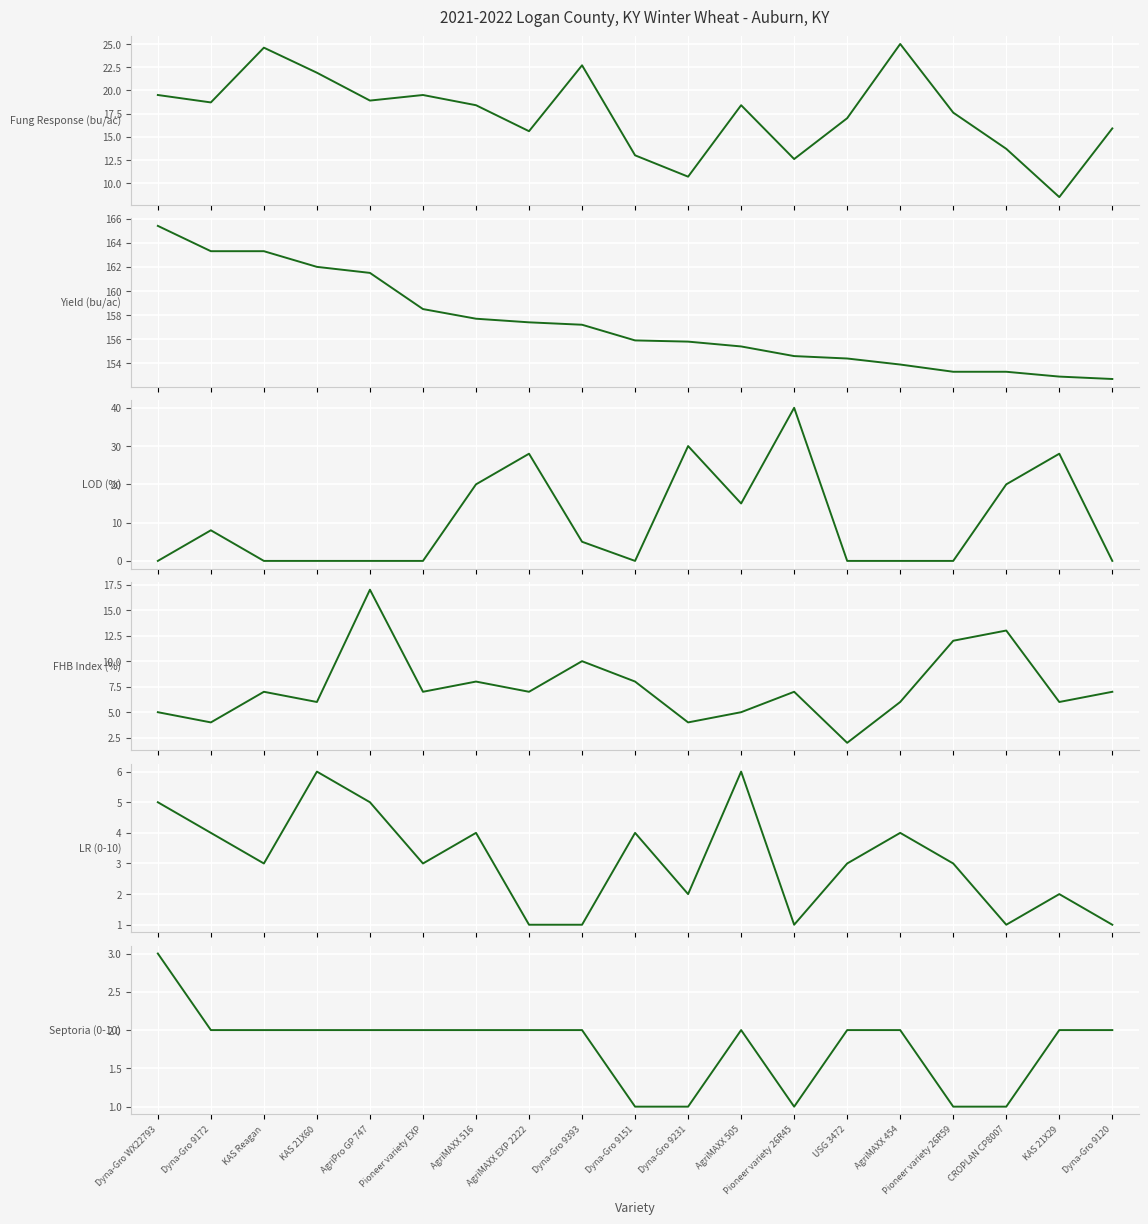

What is the label of the 16th point from the left?

Pioneer variety 26R59